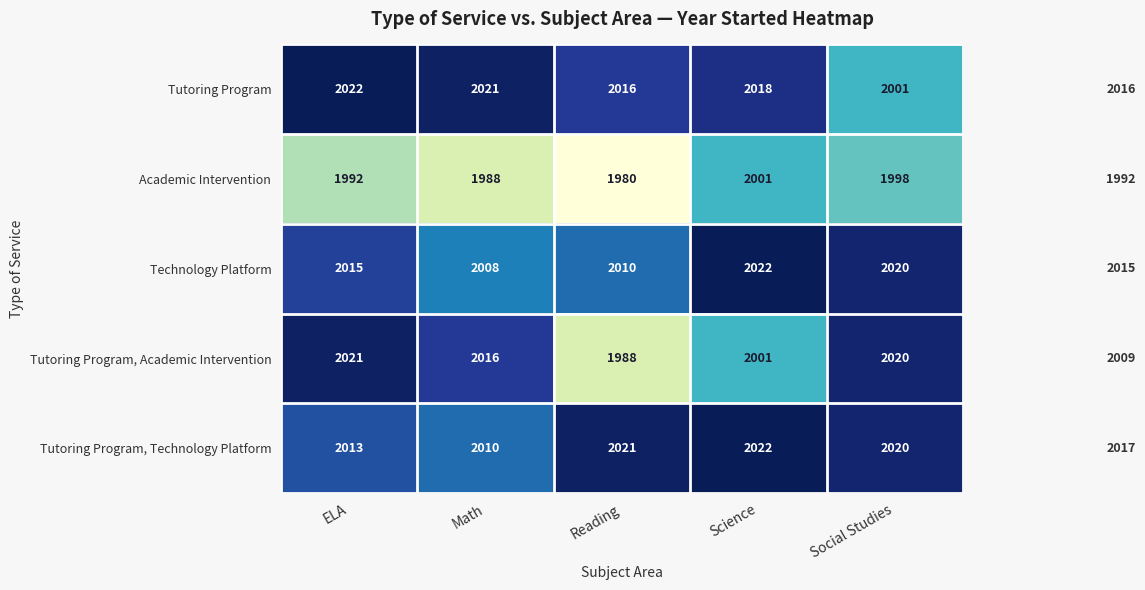

What is the minimum value shown in the chart?

1980